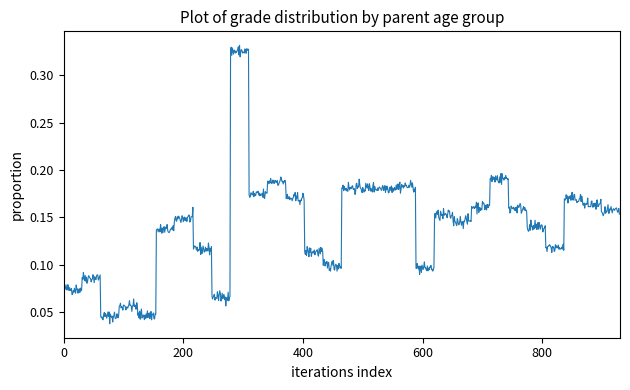

Does the chart have visible grid lines?

No